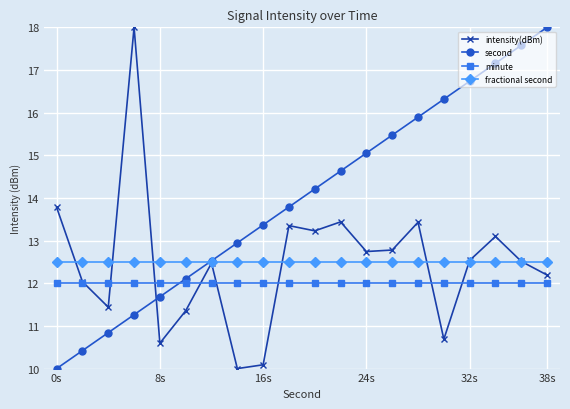

How many lines are shown in the chart?

4